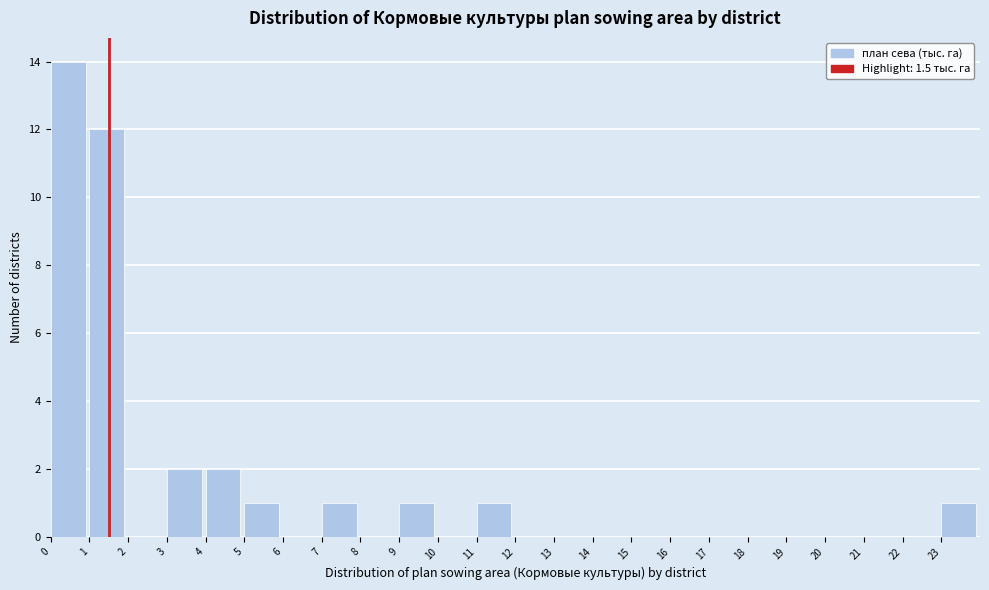

Reading left to right, list every bar in this chart as the range it spans on the x-axis followed by its height. The values are not printed on the chart, so give them approximately, as read against the axis.

0 to 1: 14
1 to 2: 12
2 to 3: 0
3 to 4: 2
4 to 5: 2
5 to 6: 1
6 to 7: 0
7 to 8: 1
8 to 9: 0
9 to 10: 1
10 to 11: 0
11 to 12: 1
12 to 13: 0
13 to 14: 0
14 to 15: 0
15 to 16: 0
16 to 17: 0
17 to 18: 0
18 to 19: 0
19 to 20: 0
20 to 21: 0
21 to 22: 0
22 to 23: 0
23 to 24: 1